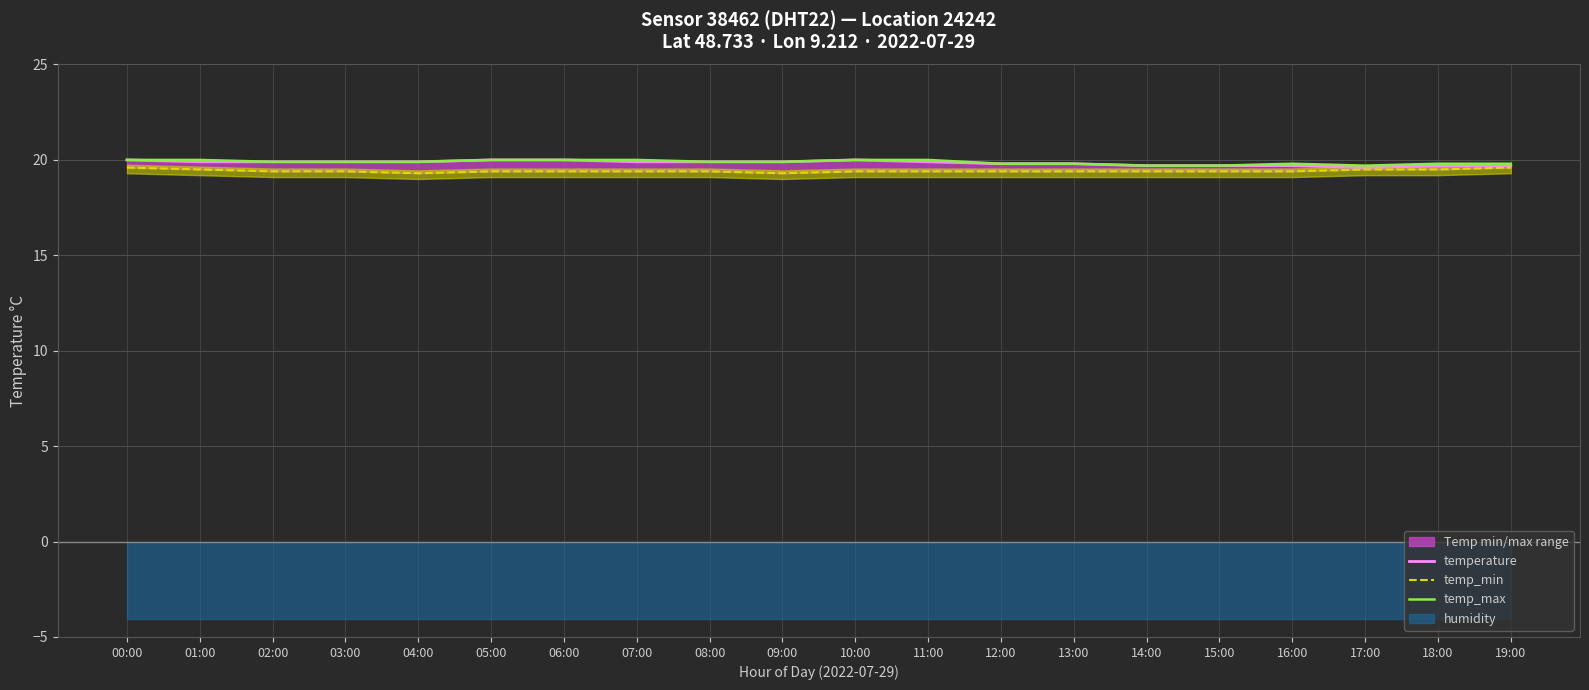

What is the difference between the maximum and minimum values in the temp_max series?

0.3